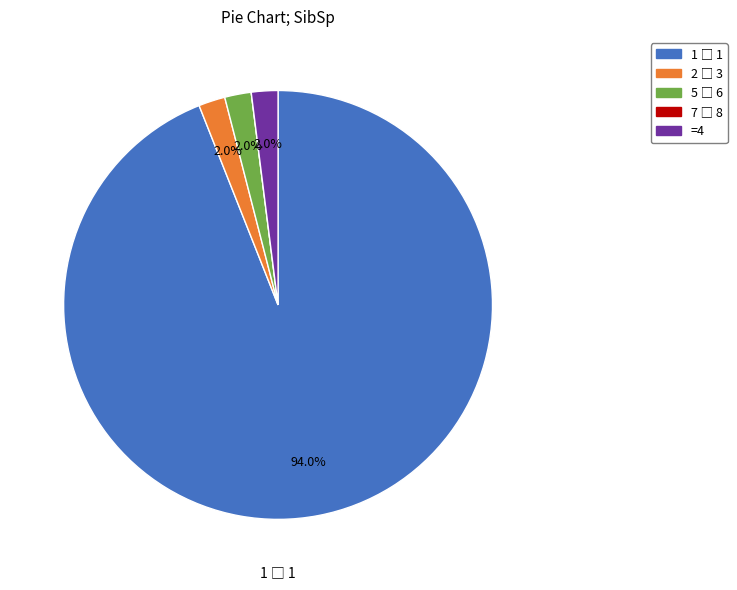

Is there any slice that represents more than half of the pie?

Yes